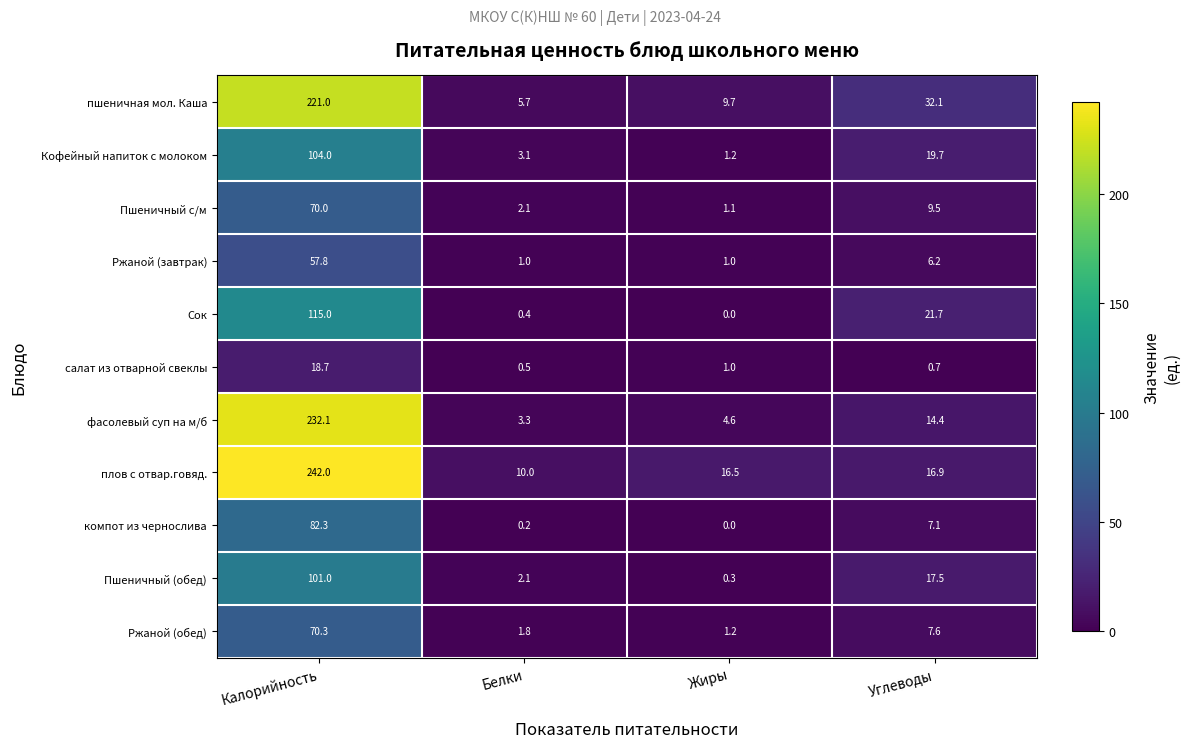

Which series has the largest total across all categories?

плов с отвар.говяд.